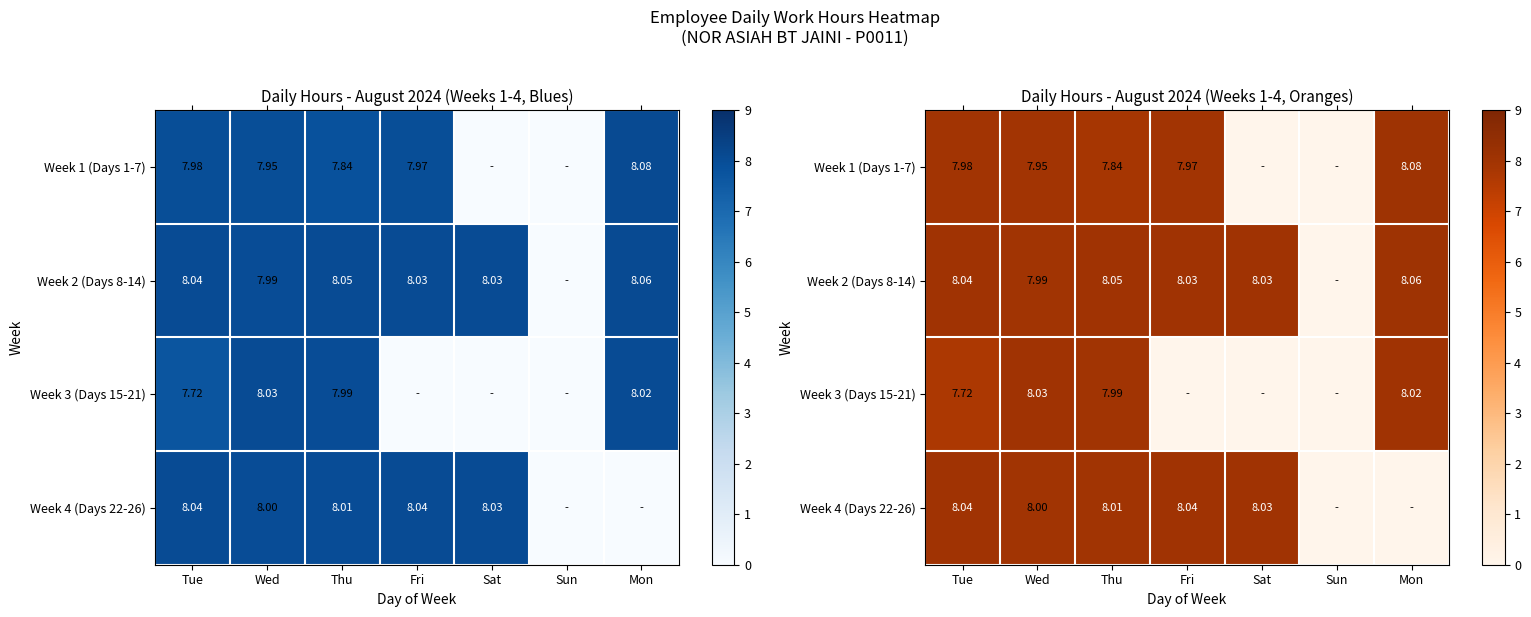

What is the average value of the Week 2 (Days 8-14) series?

6.9